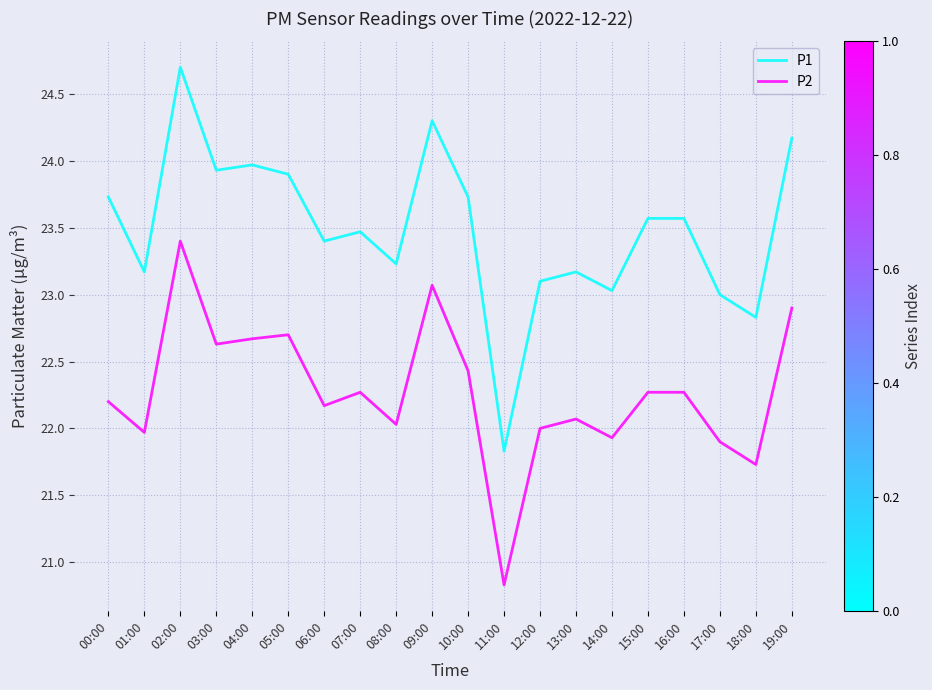

True or false: P1 has more than 1 interior local peaks.

True